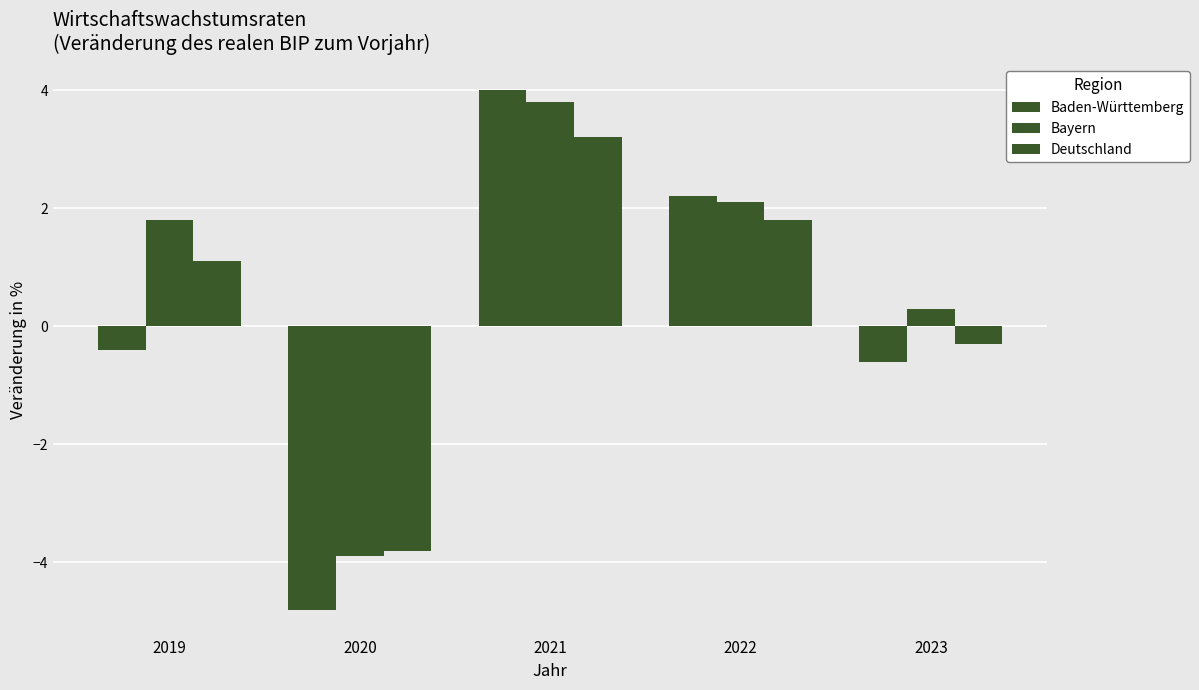

Rank the categories by Deutschland value from highest to lowest.

2021, 2022, 2019, 2023, 2020